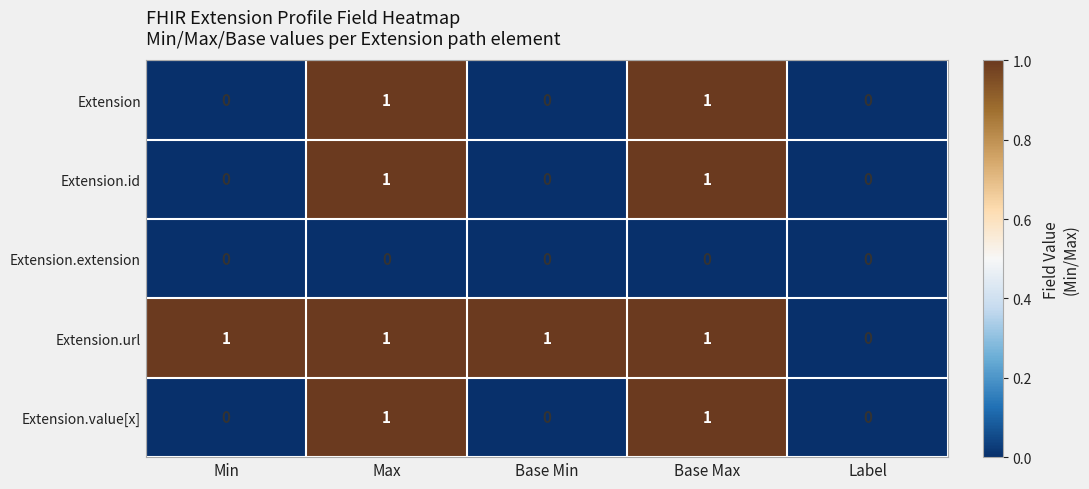

What is the spread (max minus min) of values at Base Min?

1